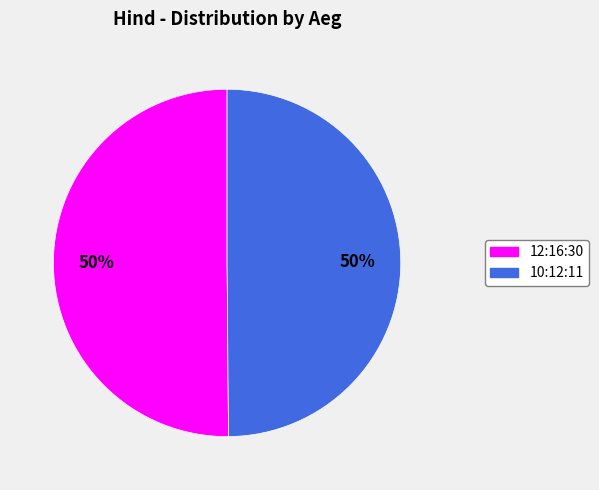

Approximately how many times larger is the value at 10:12:11 compared to 12:16:30?

1.0